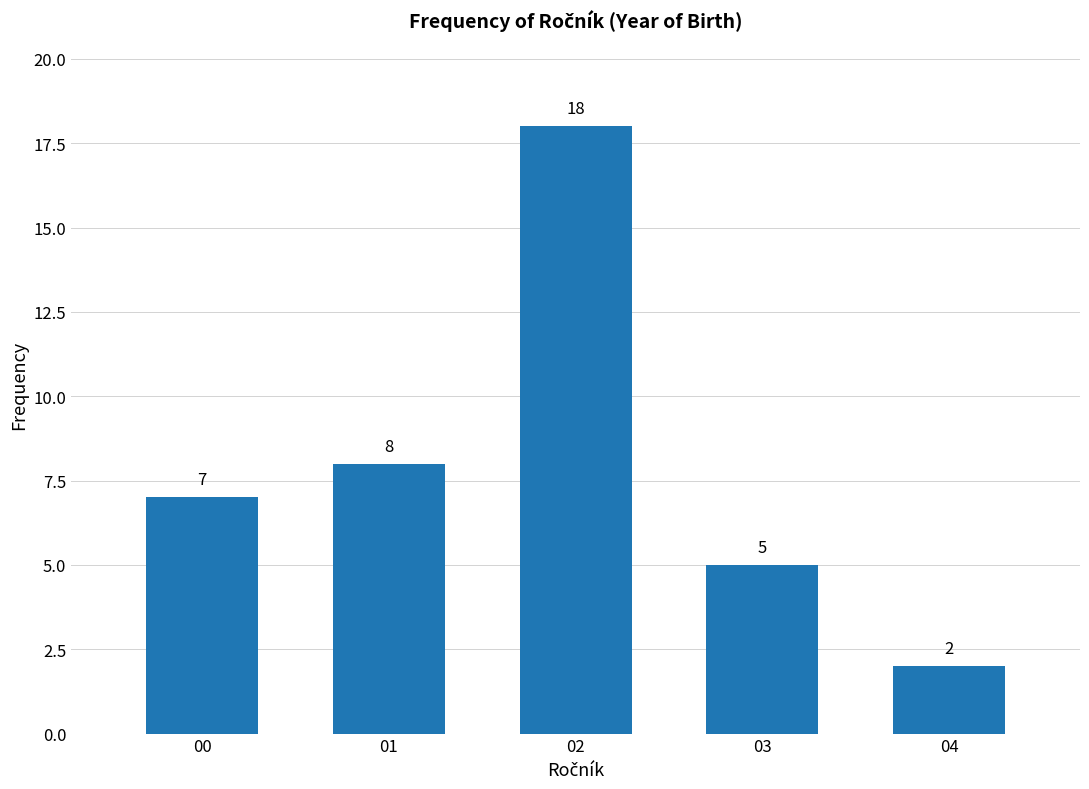

Reading left to right, what are all the values shown in this chart?

7	8	18	5	2